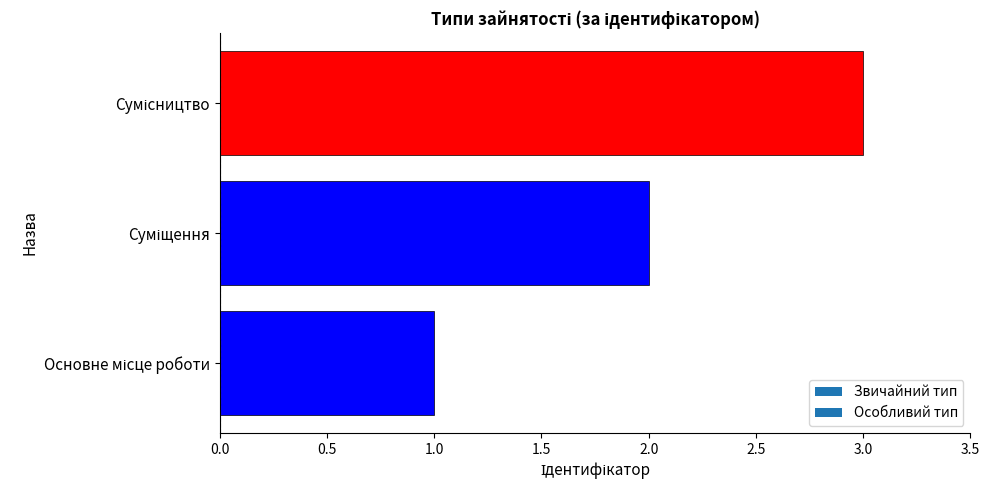

What is the greatest value displayed?

3